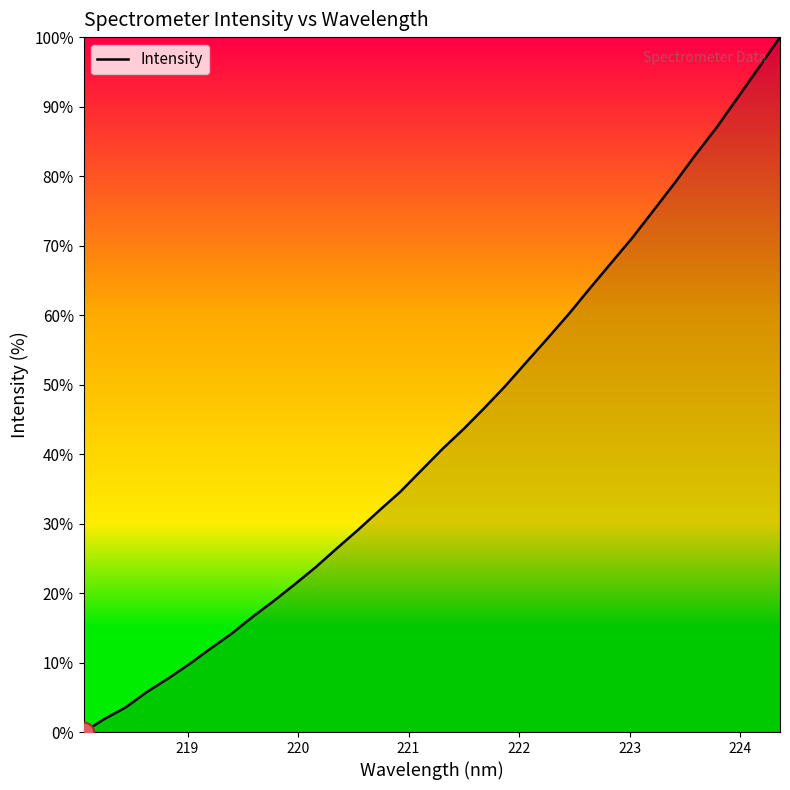

What is the maximum value shown in the chart?

100.0